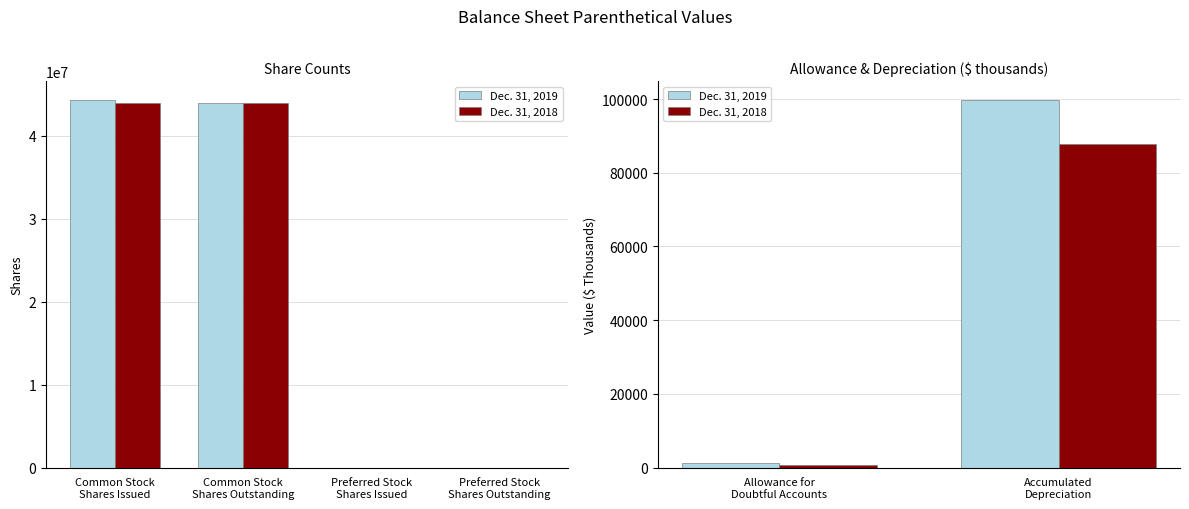

How many categories are shown in the chart?

2